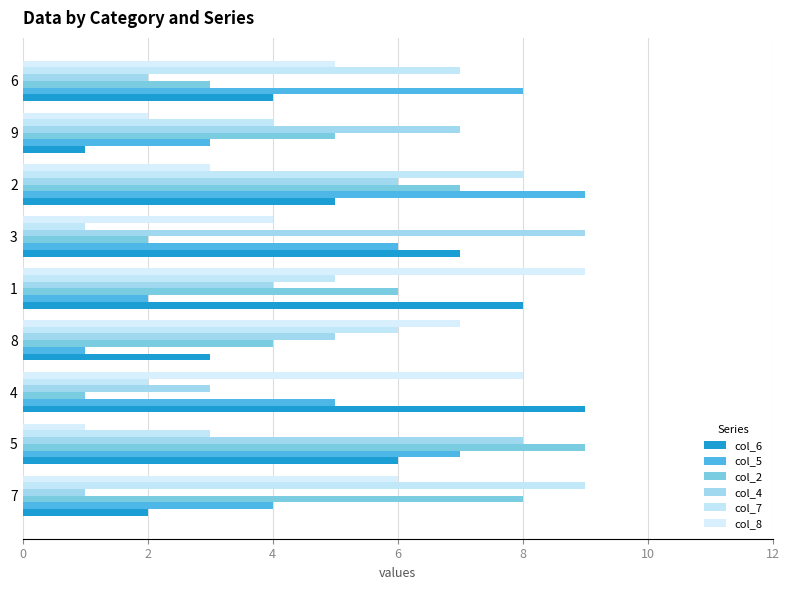

Reading left to right, extract all data points from this chart.

col_6: 2	6	9	3	8	7	5	1	4
col_5: 4	7	5	1	2	6	9	3	8
col_2: 8	9	1	4	6	2	7	5	3
col_4: 1	8	3	5	4	9	6	7	2
col_7: 9	3	2	6	5	1	8	4	7
col_8: 6	1	8	7	9	4	3	2	5